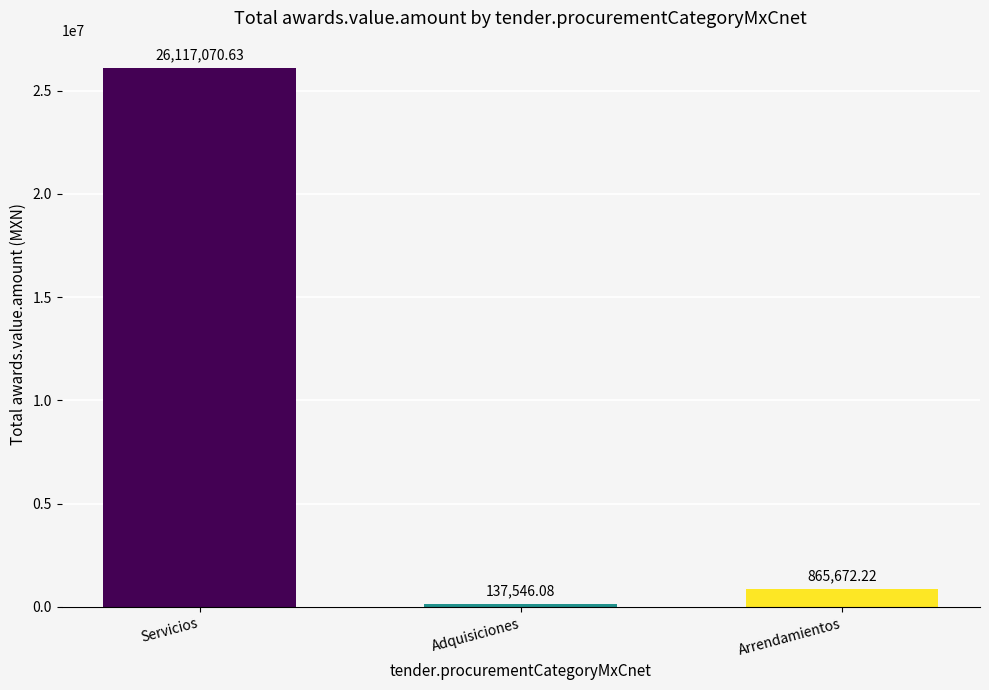

What is the minimum value shown in the chart?

137546.1